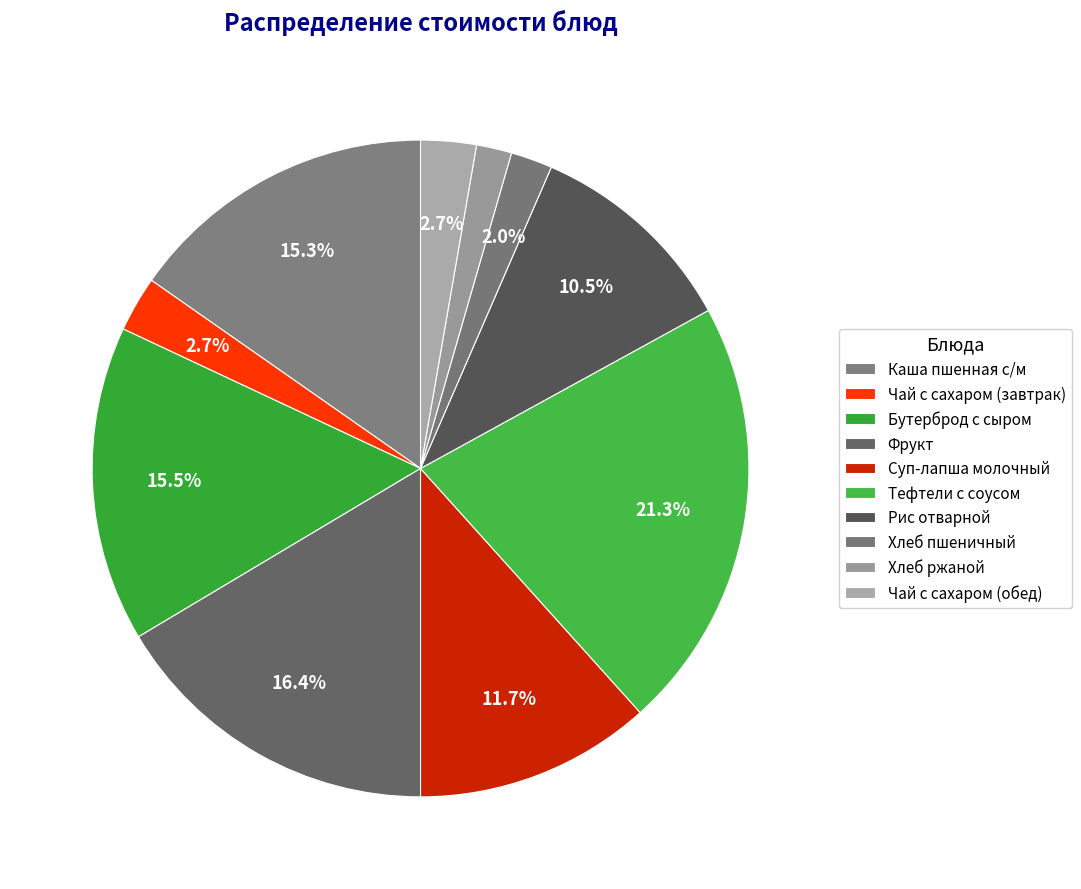

How many segments does this pie chart have?

10